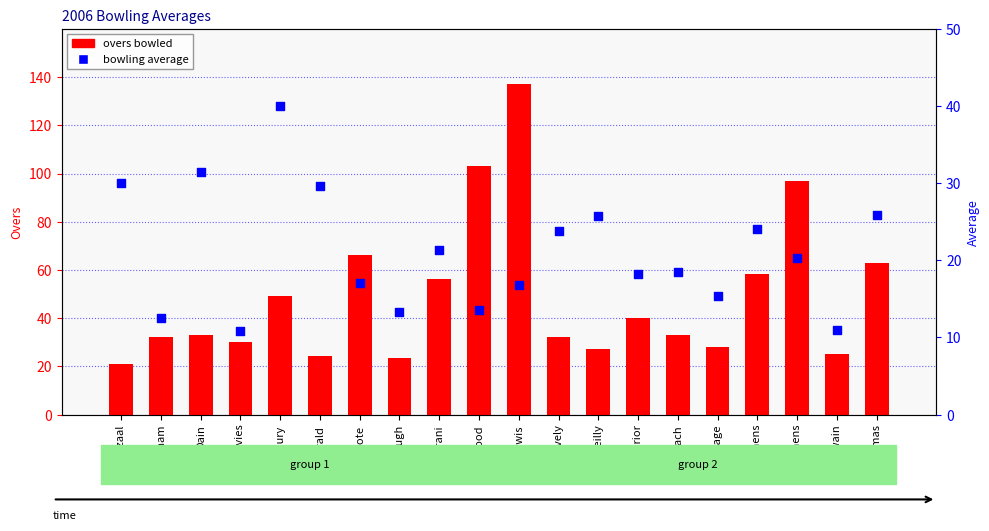

What is the total value across all series at P Stephens?

117.5